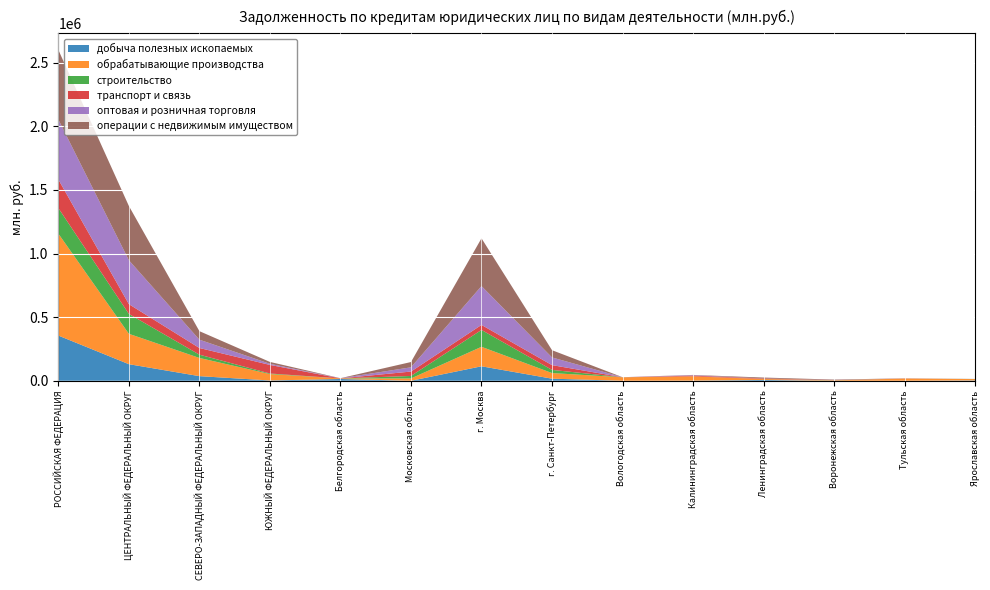

Reading right to left, list all the values displayed in this chart.

добыча полезных ископаемых: Ярославская область=2616	Тульская область=4	Воронежская область=0	Ленинградская область=6501	Калининградская область=1107	Вологодская область=0	г. Санкт-Петербург=16497	г. Москва=113820	Московская область=0	Белгородская область=13984	ЮЖНЫЙ ФЕДЕРАЛЬНЫЙ ОКРУГ=2429	СЕВЕРО-ЗАПАДНЫЙ ФЕДЕРАЛЬНЫЙ ОКРУГ=36449	ЦЕНТРАЛЬНЫЙ ФЕДЕРАЛЬНЫЙ ОКРУГ=130470	РОССИЙСКАЯ ФЕДЕРАЦИЯ=355458
обрабатывающие производства: Ярославская область=10706	Тульская область=17406	Воронежская область=3338	Ленинградская область=7400	Калининградская область=33471	Вологодская область=27396	г. Санкт-Петербург=44224	г. Москва=153212	Московская область=18266	Белгородская область=4607	ЮЖНЫЙ ФЕДЕРАЛЬНЫЙ ОКРУГ=50182	СЕВЕРО-ЗАПАДНЫЙ ФЕДЕРАЛЬНЫЙ ОКРУГ=143050	ЦЕНТРАЛЬНЫЙ ФЕДЕРАЛЬНЫЙ ОКРУГ=238854	РОССИЙСКАЯ ФЕДЕРАЦИЯ=801334
строительство: Ярославская область=512	Тульская область=0	Воронежская область=981	Ленинградская область=367	Калининградская область=150	Вологодская область=413	г. Санкт-Петербург=24747	г. Москва=132535	Московская область=19654	Белгородская область=0	ЮЖНЫЙ ФЕДЕРАЛЬНЫЙ ОКРУГ=4640	СЕВЕРО-ЗАПАДНЫЙ ФЕДЕРАЛЬНЫЙ ОКРУГ=25767	ЦЕНТРАЛЬНЫЙ ФЕДЕРАЛЬНЫЙ ОКРУГ=156362	РОССИЙСКАЯ ФЕДЕРАЦИЯ=201020
транспорт и связь: Ярославская область=0	Тульская область=490	Воронежская область=1571	Ленинградская область=3832	Калининградская область=5779	Вологодская область=0	г. Санкт-Петербург=37551	г. Москва=39569	Московская область=34590	Белгородская область=212	ЮЖНЫЙ ФЕДЕРАЛЬНЫЙ ОКРУГ=67367	СЕВЕРО-ЗАПАДНЫЙ ФЕДЕРАЛЬНЫЙ ОКРУГ=52444	ЦЕНТРАЛЬНЫЙ ФЕДЕРАЛЬНЫЙ ОКРУГ=76738	РОССИЙСКАЯ ФЕДЕРАЦИЯ=224647
оптовая и розничная торговля: Ярославская область=120	Тульская область=176	Воронежская область=459	Ленинградская область=238	Калининградская область=3498	Вологодская область=323	г. Санкт-Петербург=60427	г. Москва=305410	Московская область=33375	Белгородская область=1024	ЮЖНЫЙ ФЕДЕРАЛЬНЫЙ ОКРУГ=8852	СЕВЕРО-ЗАПАДНЫЙ ФЕДЕРАЛЬНЫЙ ОКРУГ=65341	ЦЕНТРАЛЬНЫЙ ФЕДЕРАЛЬНЫЙ ОКРУГ=345203	РОССИЙСКАЯ ФЕДЕРАЦИЯ=471351
операции с недвижимым имуществом: Ярославская область=555	Тульская область=1245	Воронежская область=3214	Ленинградская область=7059	Калининградская область=1987	Вологодская область=14	г. Санкт-Петербург=56889	г. Москва=375341	Московская область=41516	Белгородская область=576	ЮЖНЫЙ ФЕДЕРАЛЬНЫЙ ОКРУГ=14712	СЕВЕРО-ЗАПАДНЫЙ ФЕДЕРАЛЬНЫЙ ОКРУГ=67021	ЦЕНТРАЛЬНЫЙ ФЕДЕРАЛЬНЫЙ ОКРУГ=426568	РОССИЙСКАЯ ФЕДЕРАЦИЯ=547408